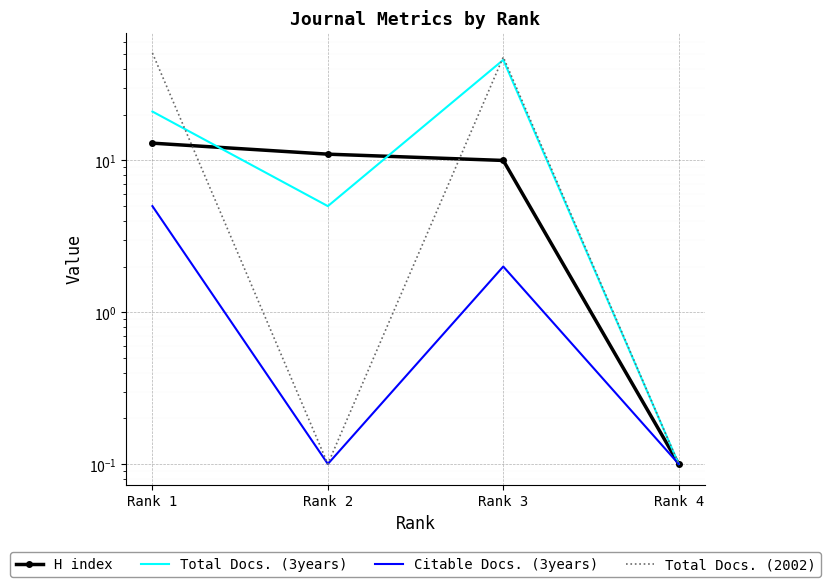

What is the sum of the Total Docs. (3years) values at Rank 3 and Rank 1?

67.0